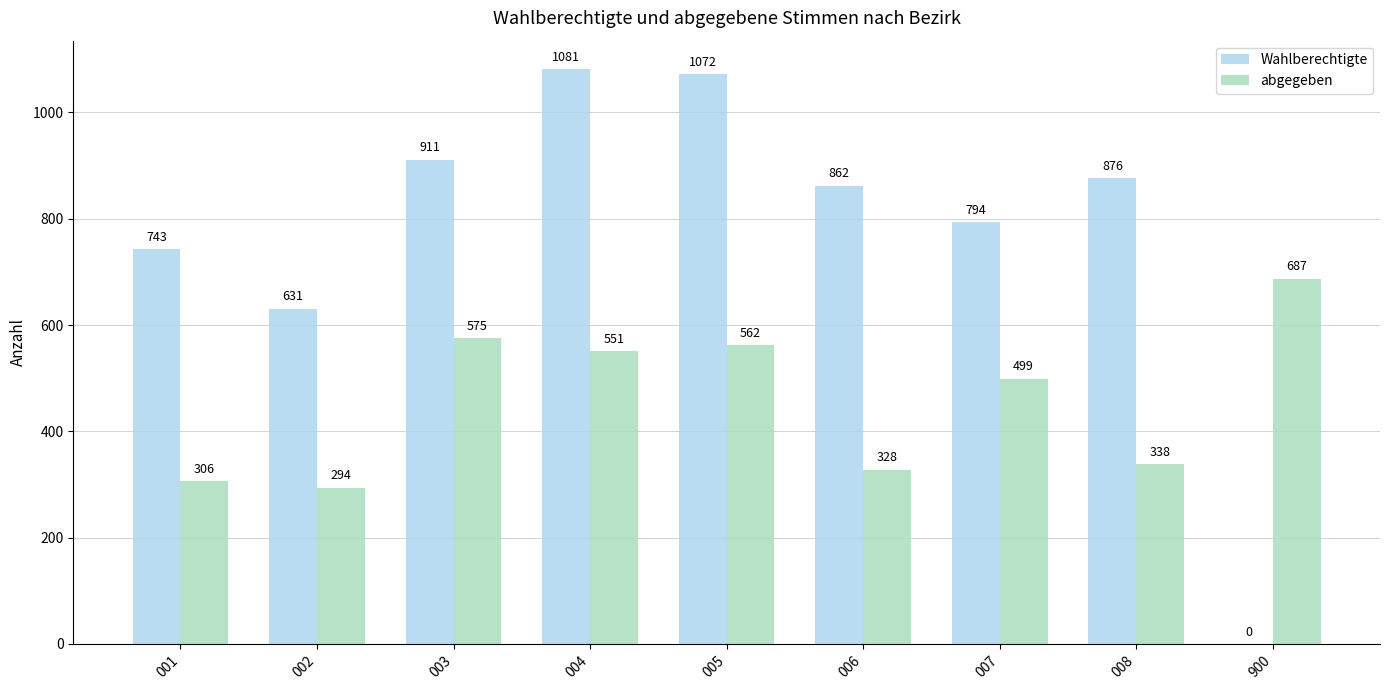

What is the sum of all abgegeben values?

4140